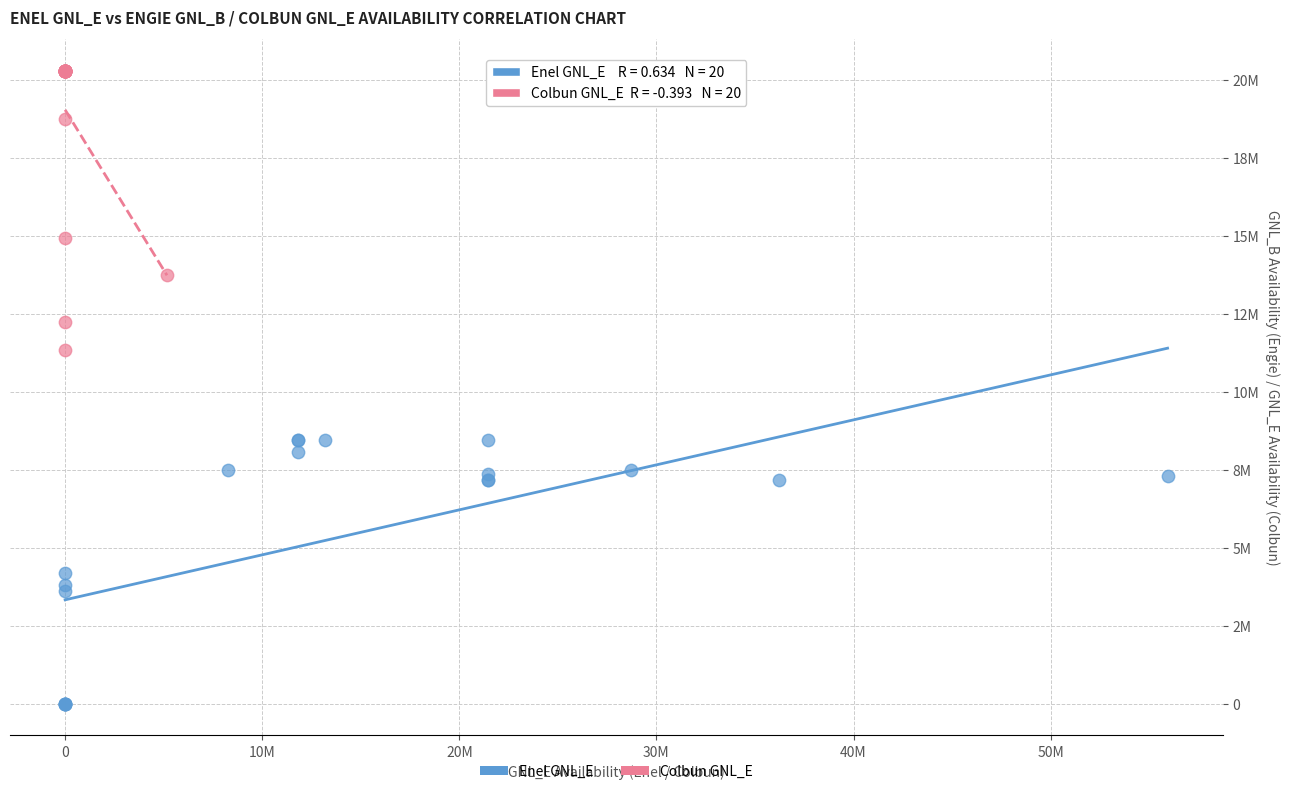

What are all the series names shown in the legend?

Enel GNL_E, Colbun GNL_E